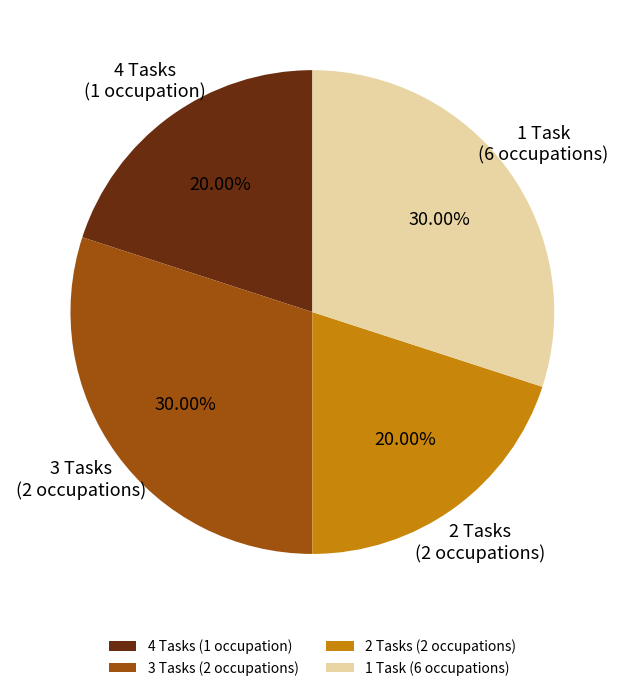

What is the ratio of the value at 3 Tasks (2 occupations) to the value at 4 Tasks (1 occupation)?

1.5